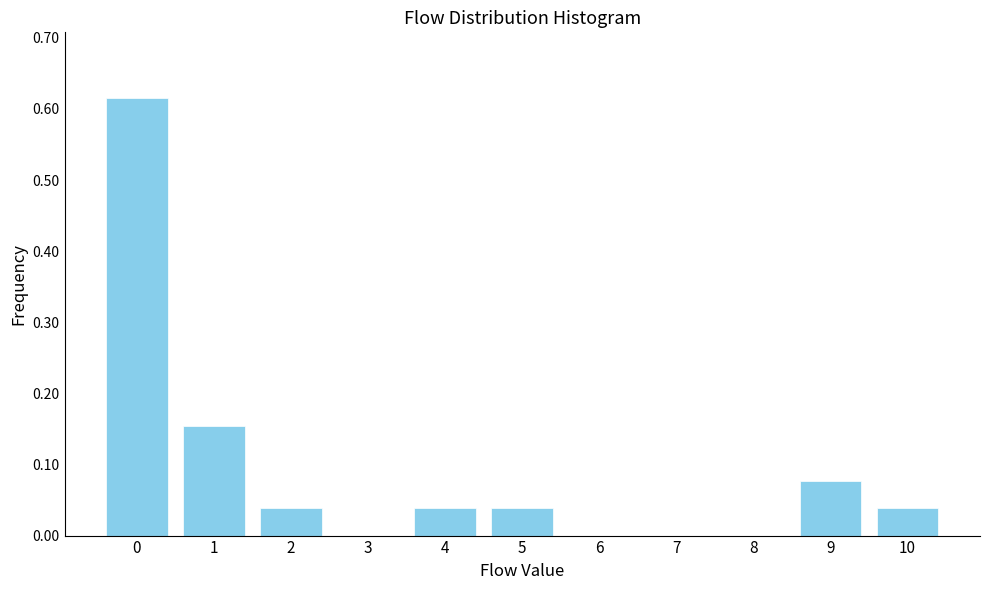

Is it true that the value at 4 is 0.0?

True